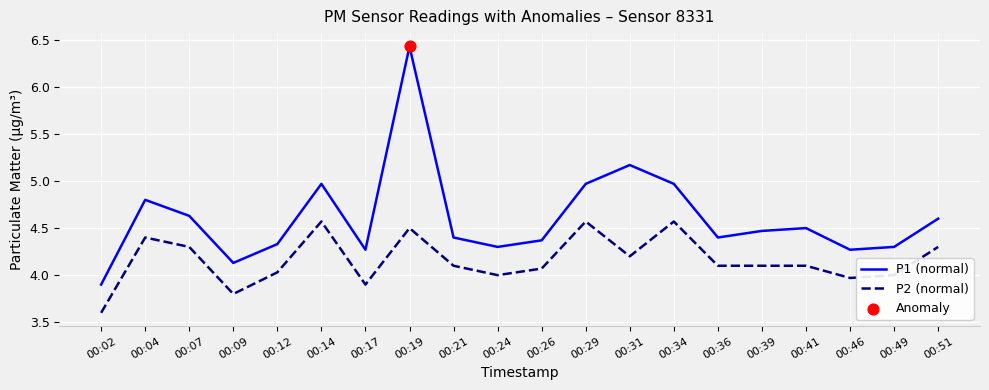

What is the difference between the highest and lowest values at 00:24?

0.3